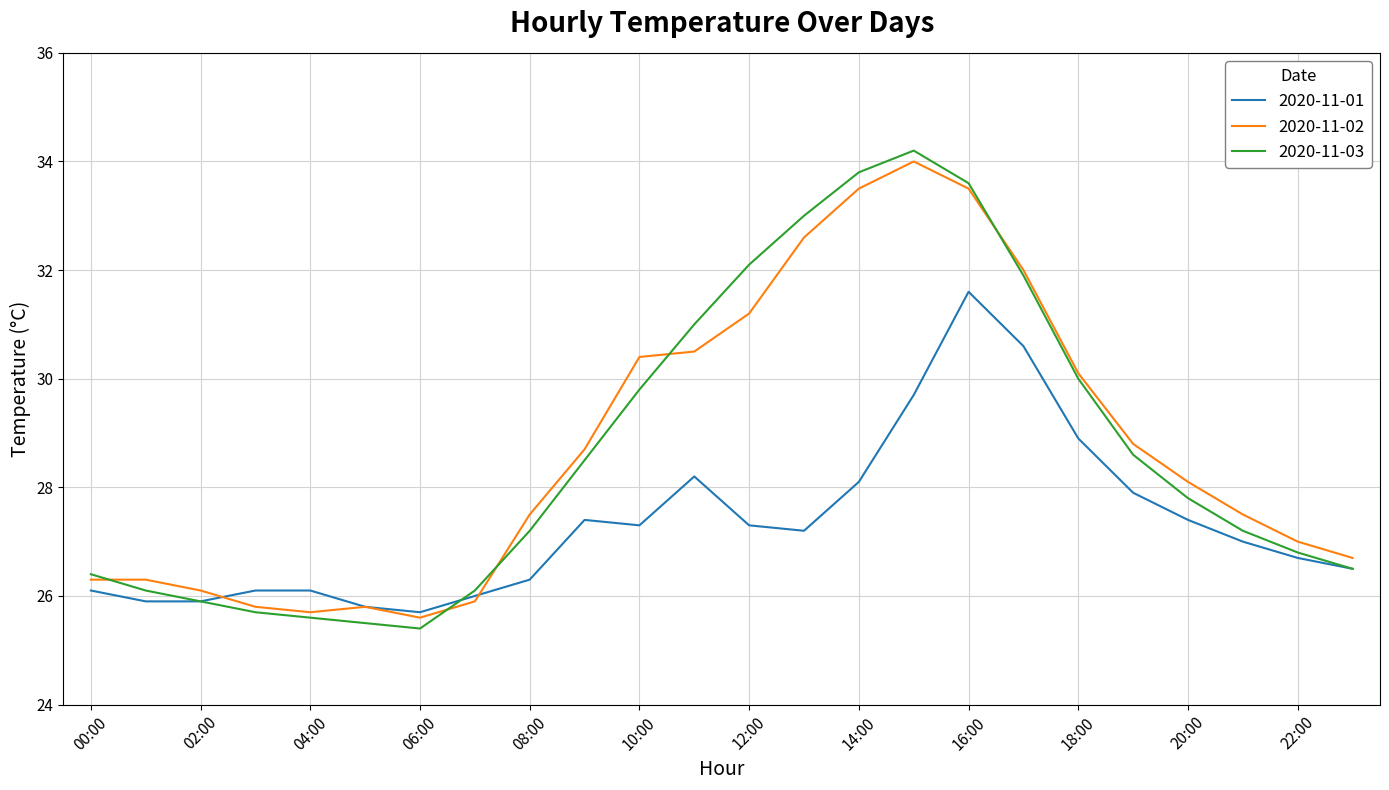

Reading left to right, list all the values displayed in this chart.

2020-11-01: 26.1	25.9	25.9	26.1	26.1	25.8	25.7	26.0	26.3	27.4	27.3	28.2	27.3	27.2	28.1	29.7	31.6	30.6	28.9	27.9	27.4	27.0	26.7	26.5
2020-11-02: 26.3	26.3	26.1	25.8	25.7	25.8	25.6	25.9	27.5	28.7	30.4	30.5	31.2	32.6	33.5	34.0	33.5	32.0	30.1	28.8	28.1	27.5	27.0	26.7
2020-11-03: 26.4	26.1	25.9	25.7	25.6	25.5	25.4	26.1	27.2	28.5	29.8	31.0	32.1	33.0	33.8	34.2	33.6	31.9	30.0	28.6	27.8	27.2	26.8	26.5